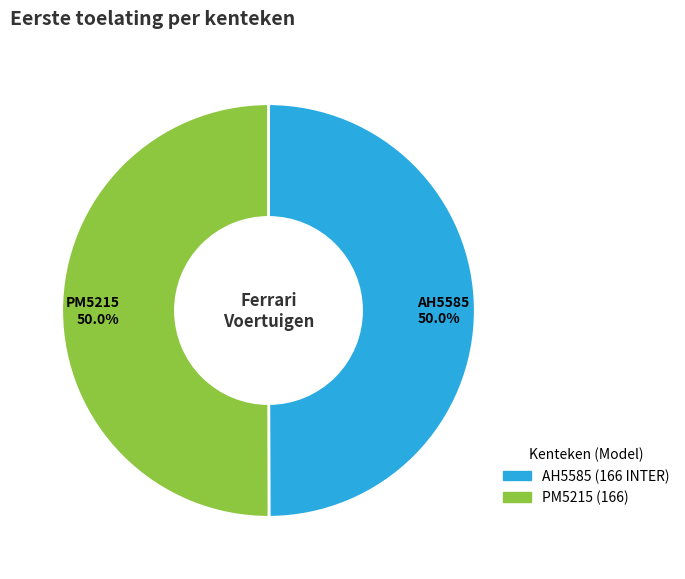

What is the ratio of the value at AH5585 to the value at PM5215?

1.0